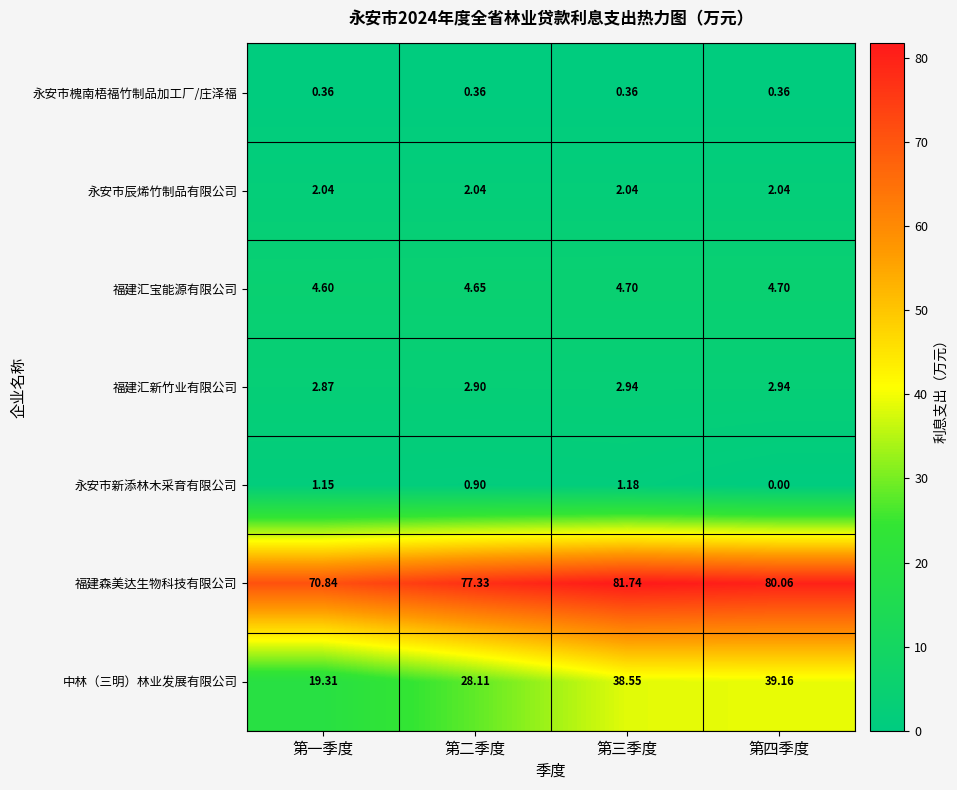

Rank the series at 第一季度 from highest to lowest value.

福建森美达生物科技有限公司, 中林（三明）林业发展有限公司, 福建汇宝能源有限公司, 福建汇新竹业有限公司, 永安市辰烯竹制品有限公司, 永安市新添林木采育有限公司, 永安市槐南梧福竹制品加工厂/庄泽福